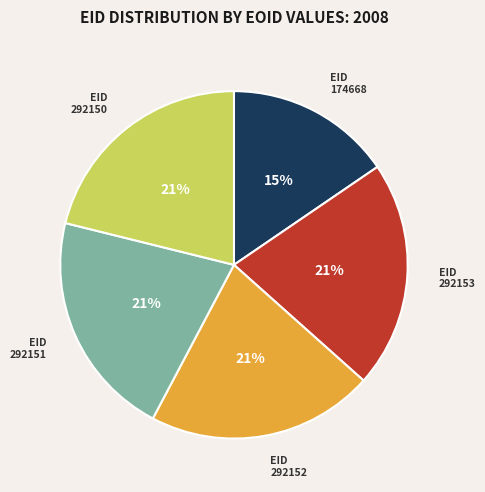

Which category has the smallest portion of the pie?

174668